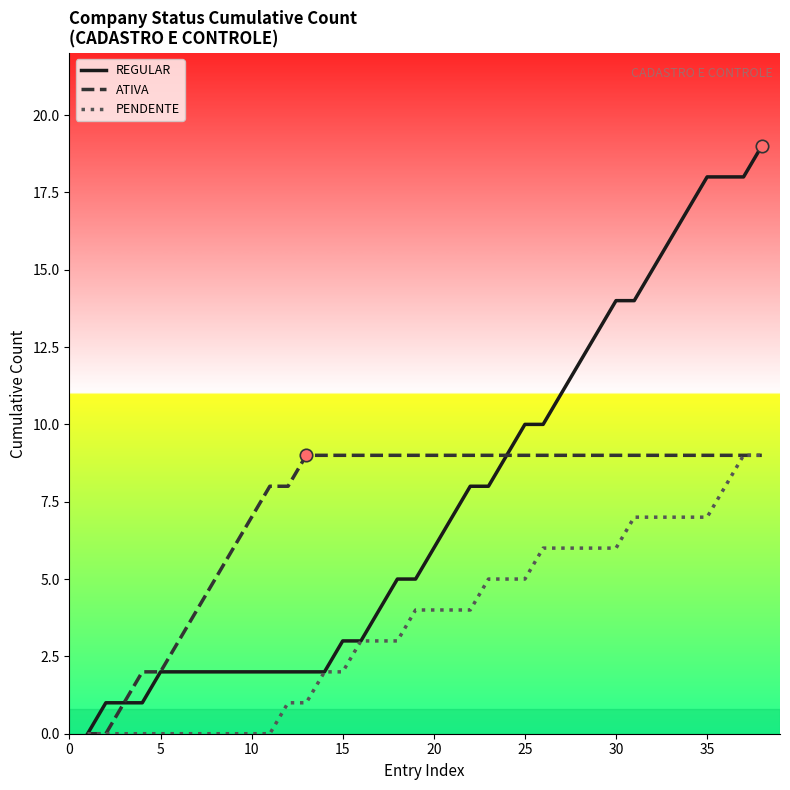

Which series contains the lowest Y value?

REGULAR